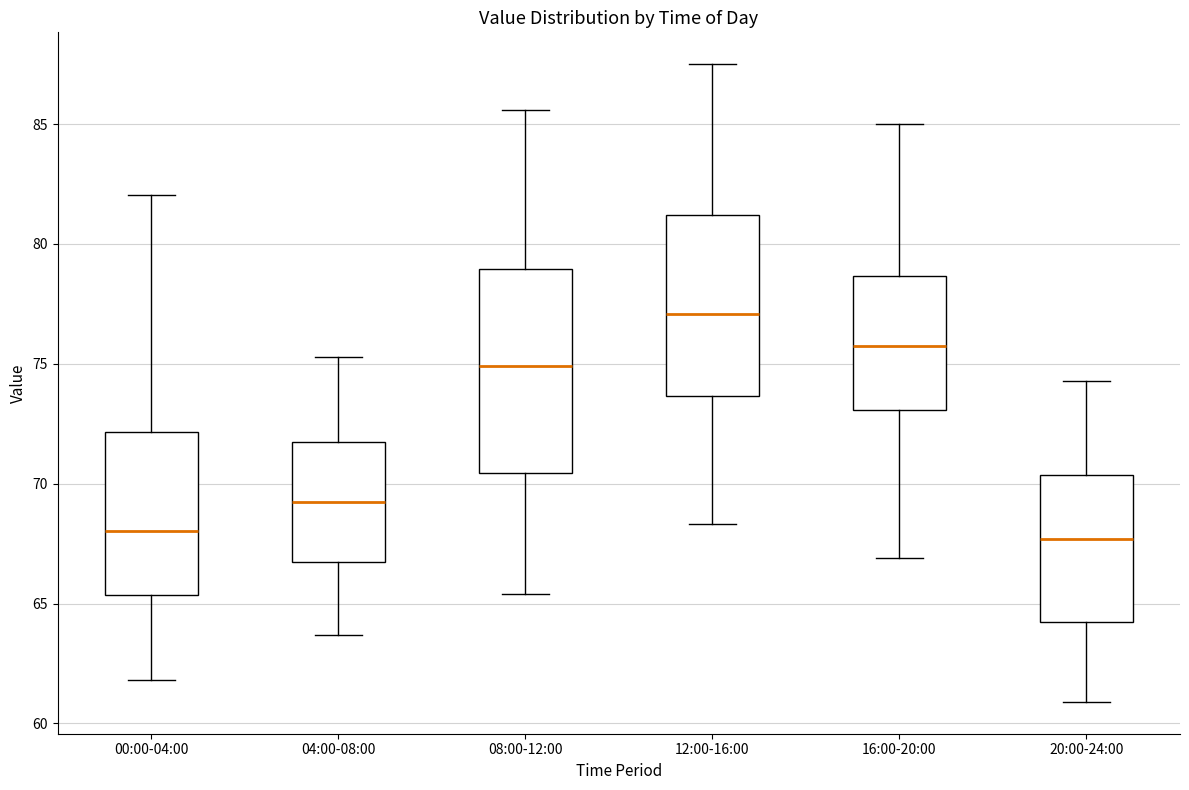

Comparing the boxes themselves (not the whiskers), which one is the tallest?

08:00-12:00